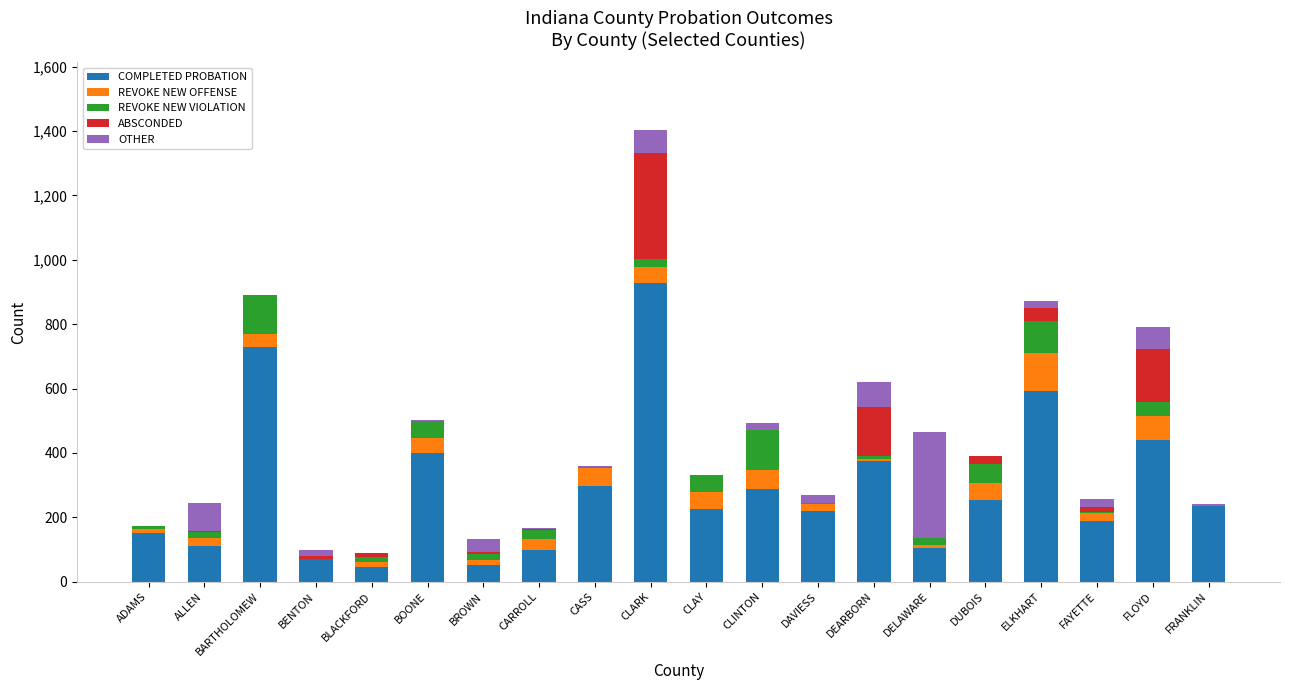

Are the bars grouped side by side (vs. stacked)?

No